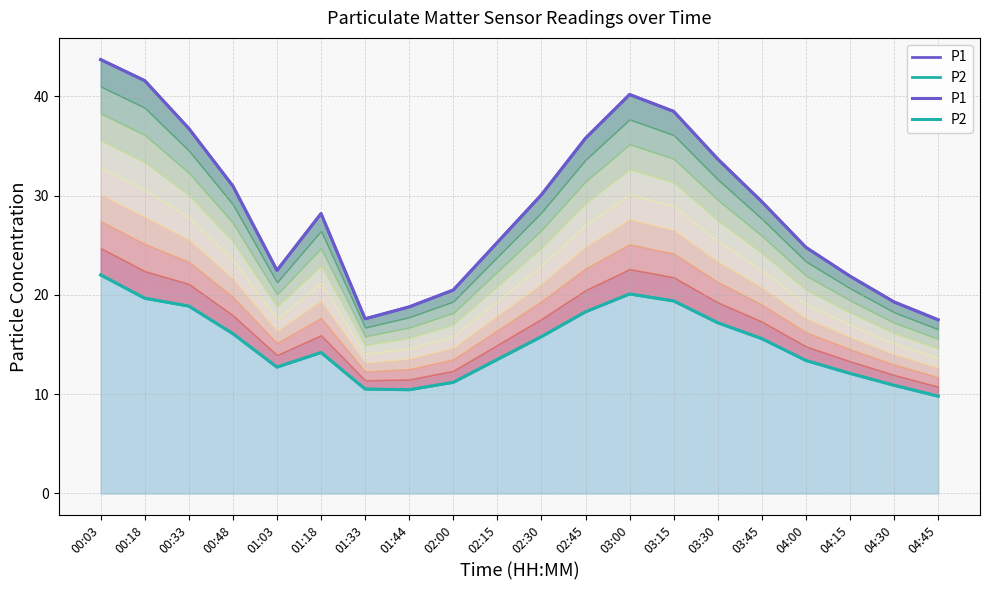

In P1, how many points are higher than both neighbors (excluding endpoints)?

2